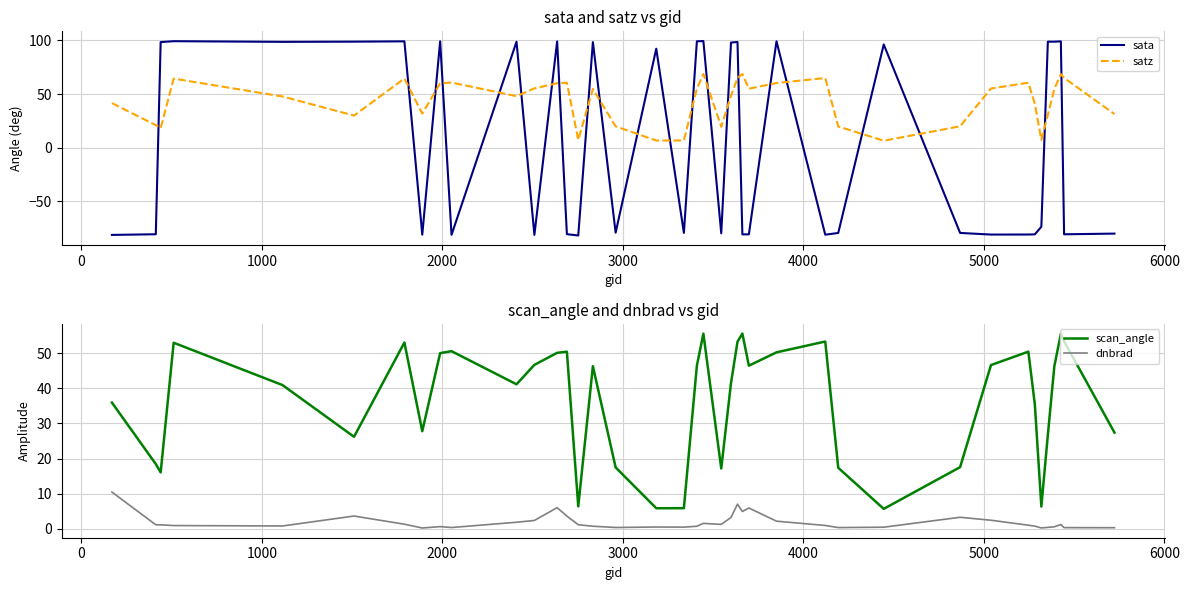

True or false: scan_angle and dnbrad cross at least once.

False